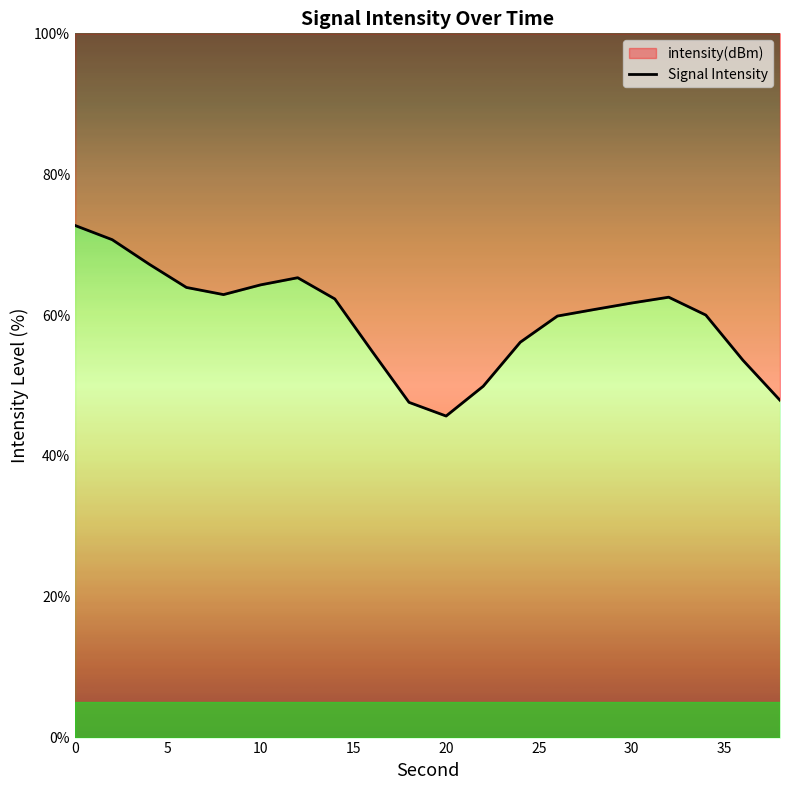

What is the maximum value shown in the chart?

72.7